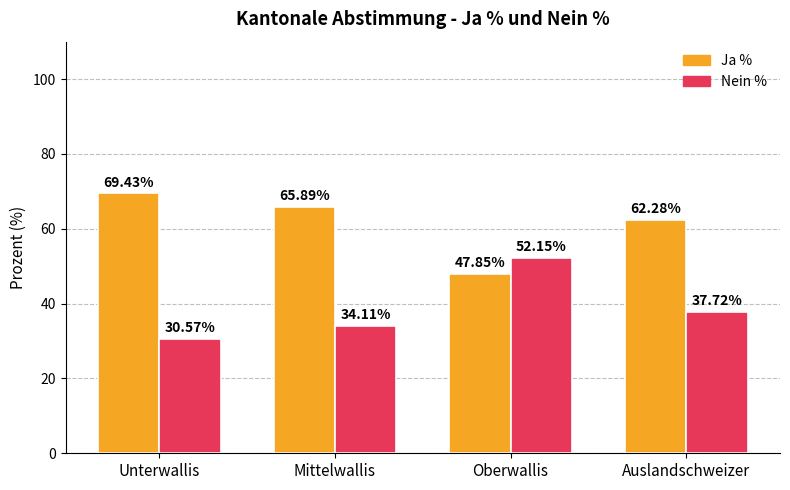

What is the maximum value shown in the chart?

69.4